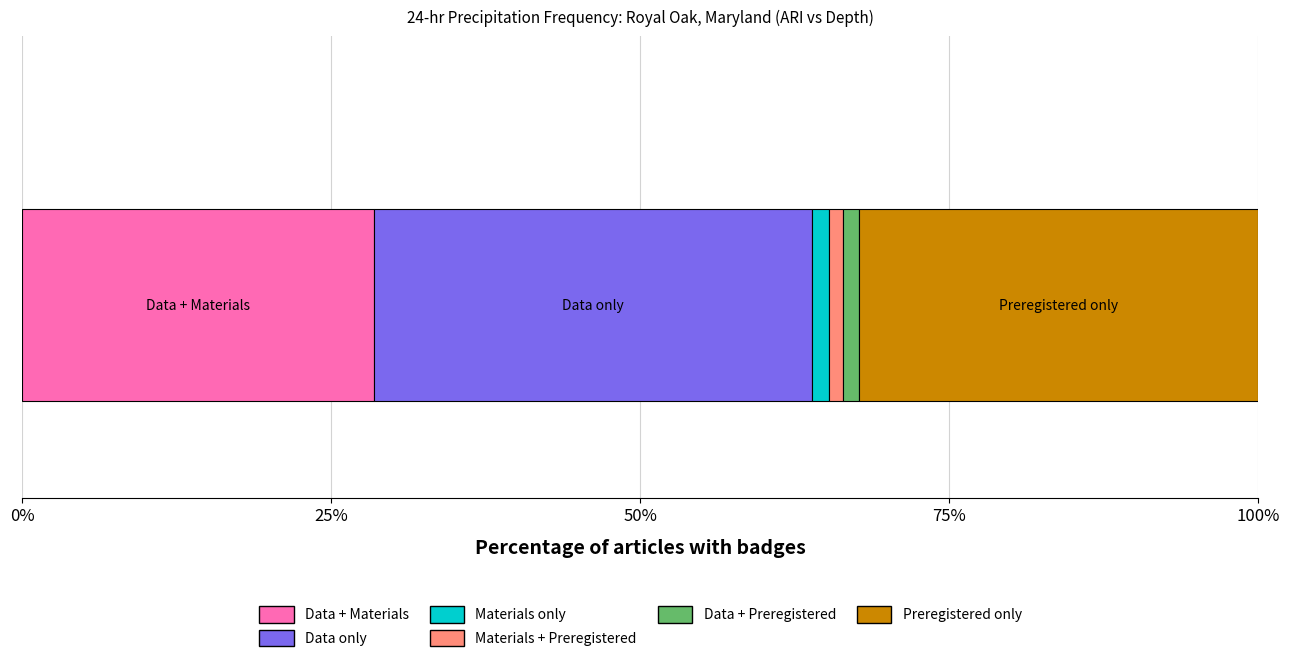

What is the highest value of the Data + Materials series?

28.4